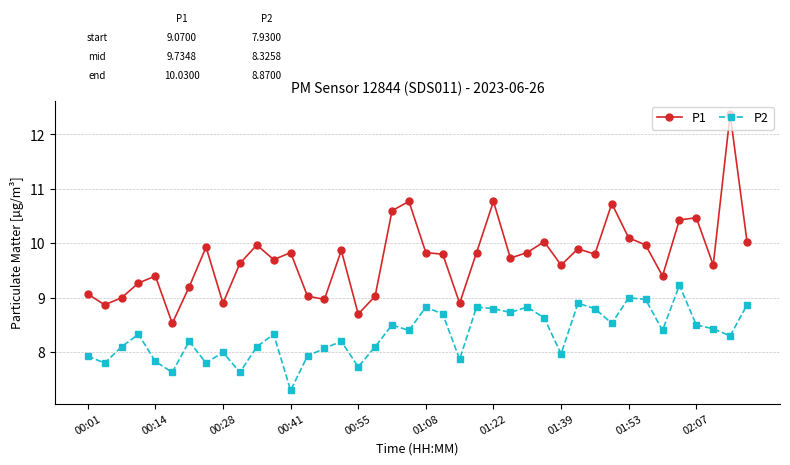

Which series has the largest total across all categories?

P1